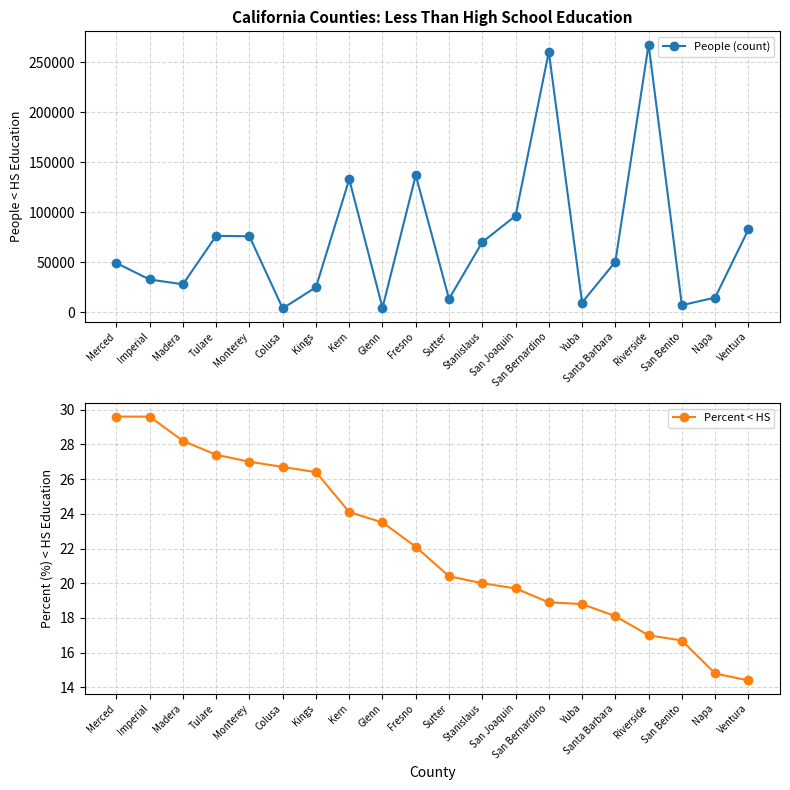

Where is the first local minimum for People (count)?

Madera